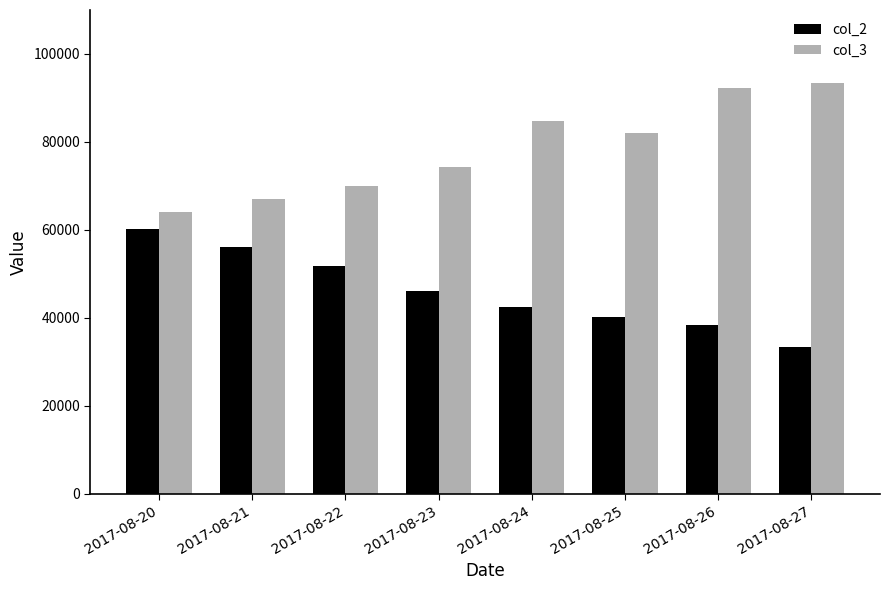

What is the total value across all series at 2017-08-23?

120385